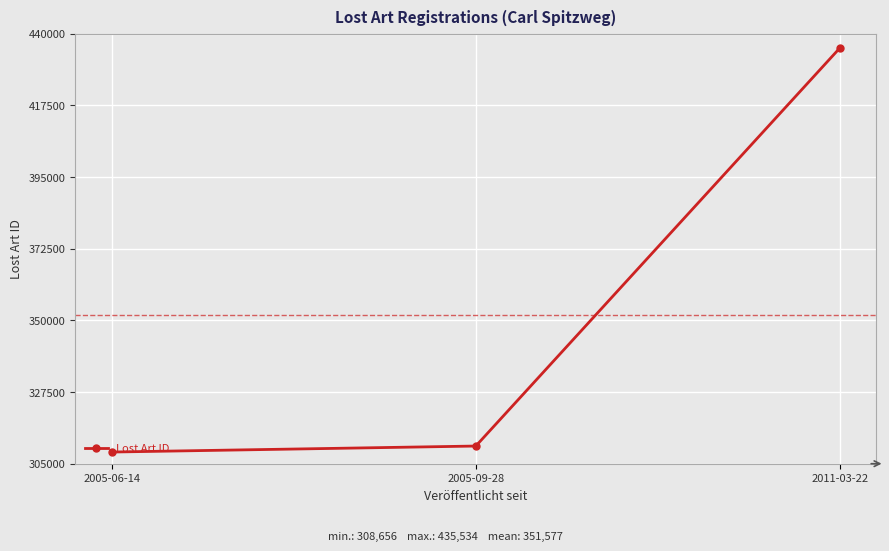

Does the chart display data point markers on the line(s)?

Yes